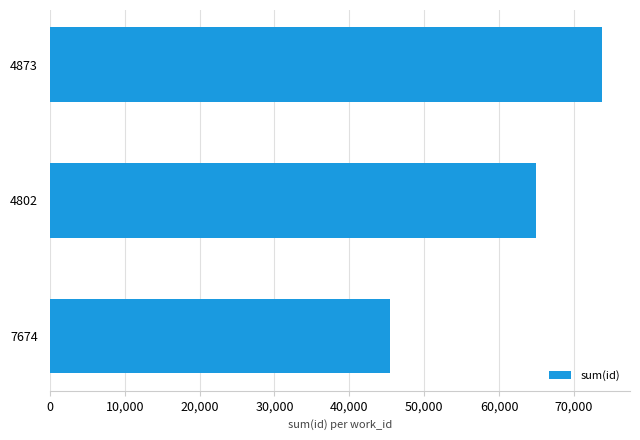

Reading bottom to top, what are all the values shown in this chart?

7674=45501	4802=64985	4873=73806